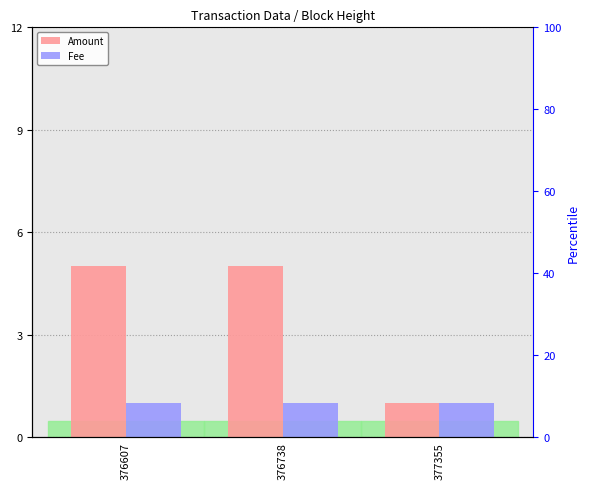

Reading right to left, transcribe all the data shown in this chart.

Amount: 1	5	5
Fee: 1	1	1